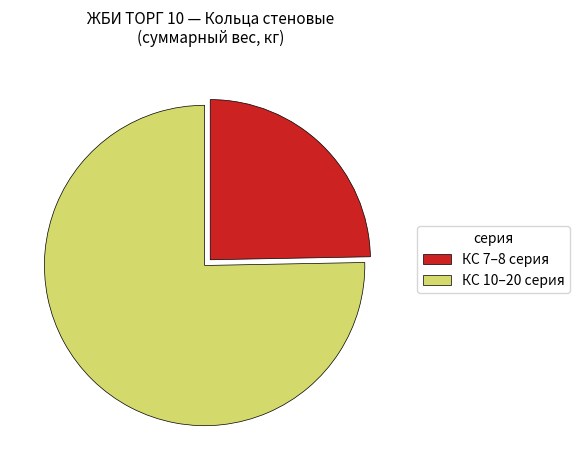

Which category has the smallest portion of the pie?

КС 7–8 серия